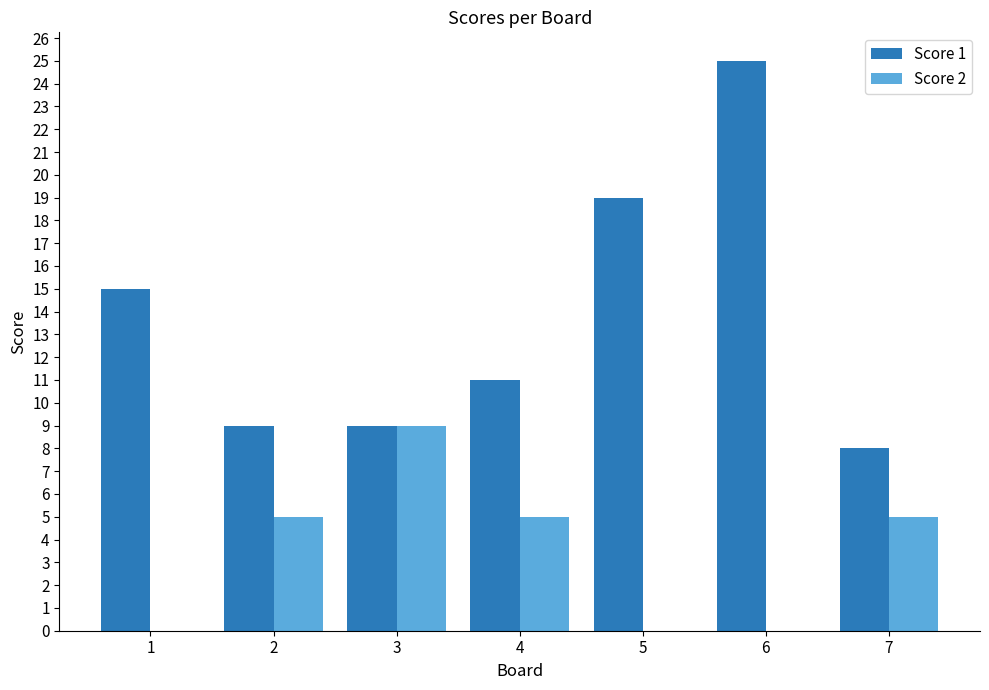

What is the total value across all series at 1?

15